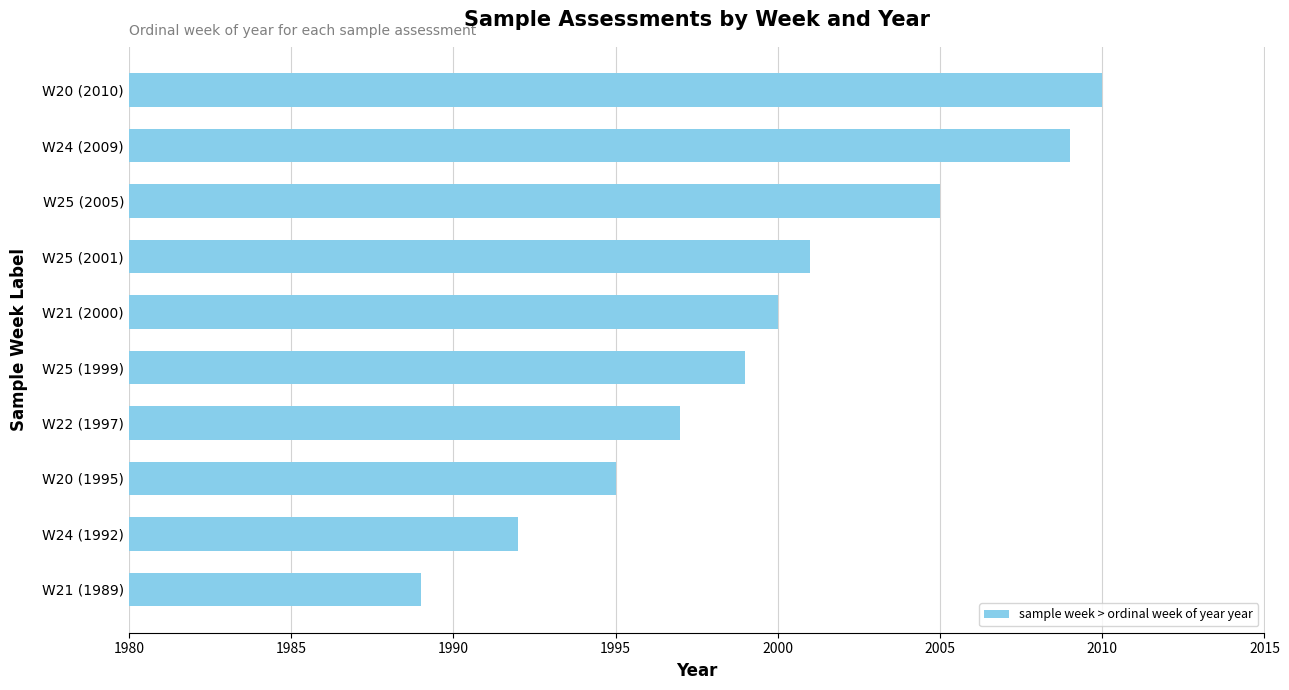

What is the difference between the maximum and second lowest values?

18